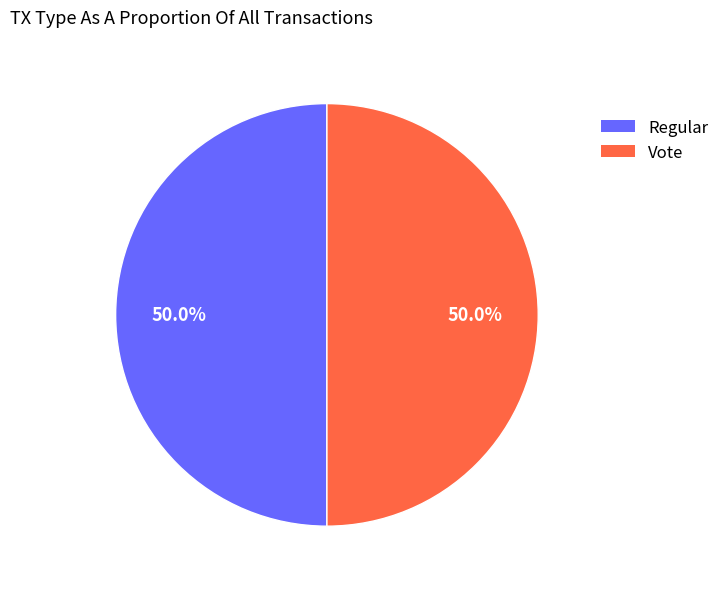

What percentage is NOT represented by Vote?

50.0%